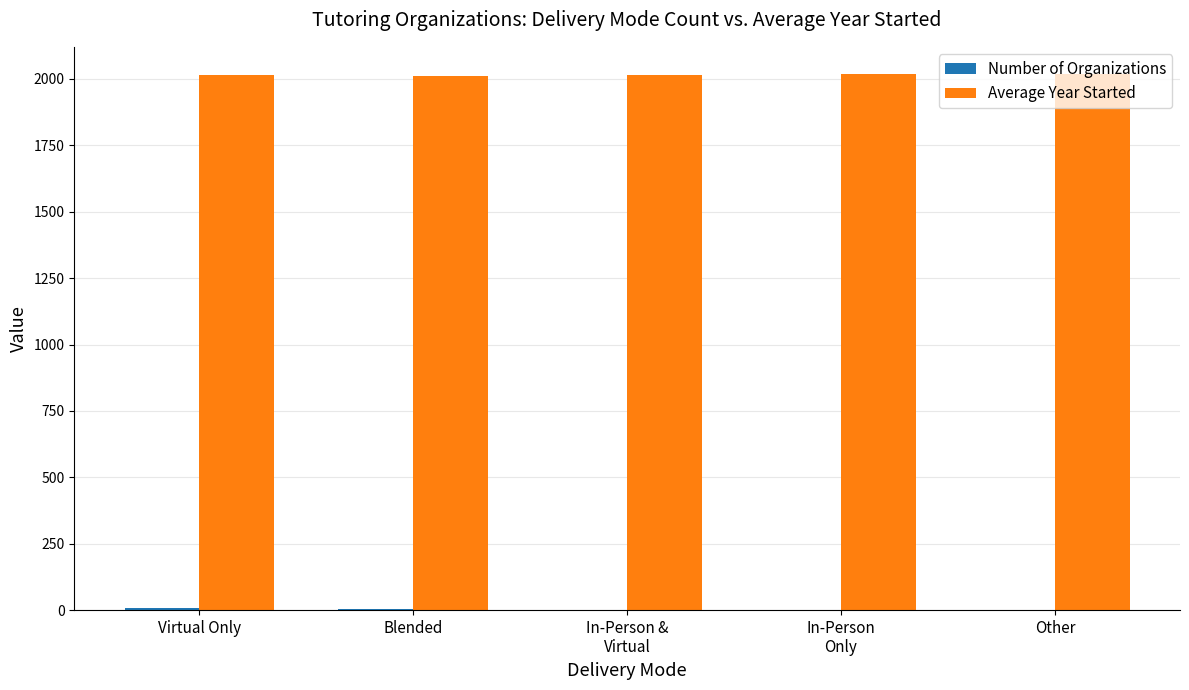

Which series has the largest total across all categories?

Average Year Started